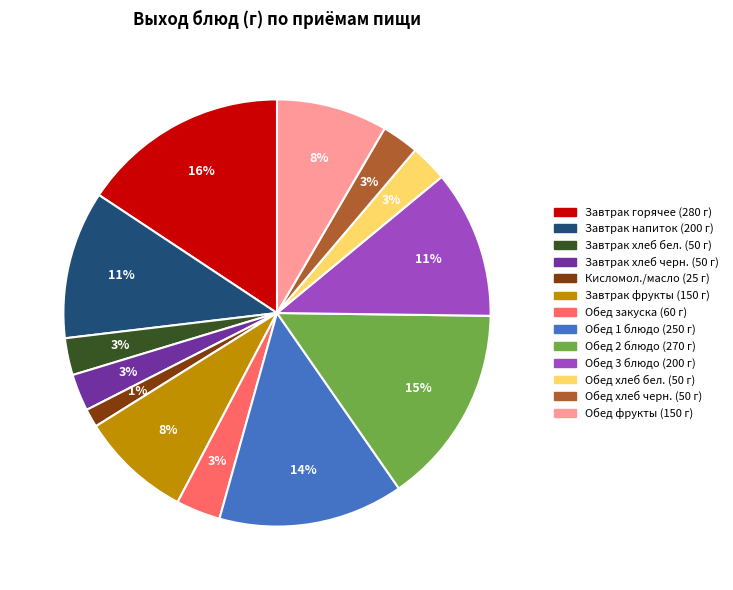

To the nearest percent, what is the average slice percentage?

8%